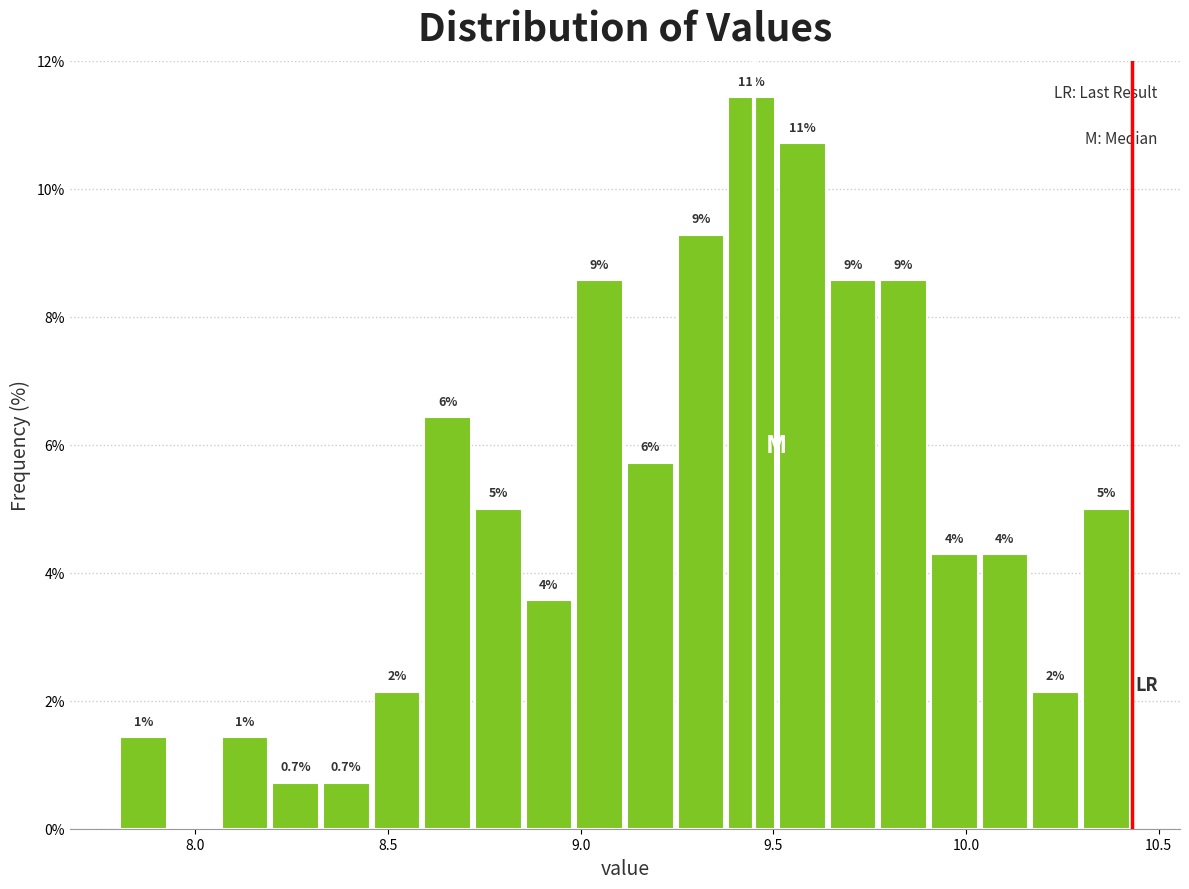

Read against the x-axis, roughly where is the centre of the tallest bar?

9.45